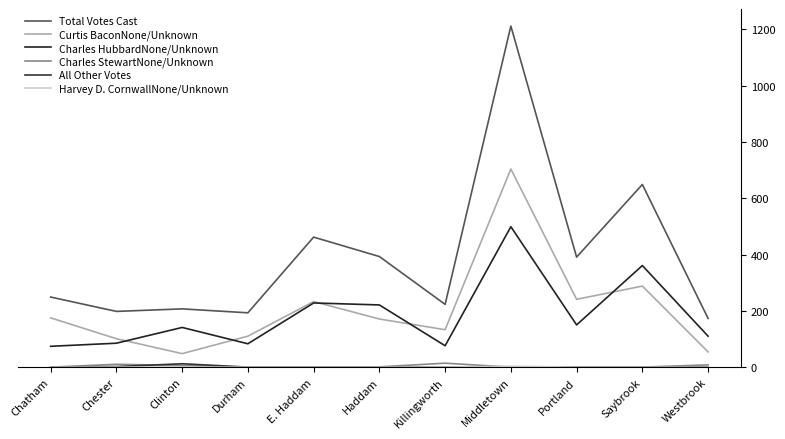

What position from the right is Westbrook?

1